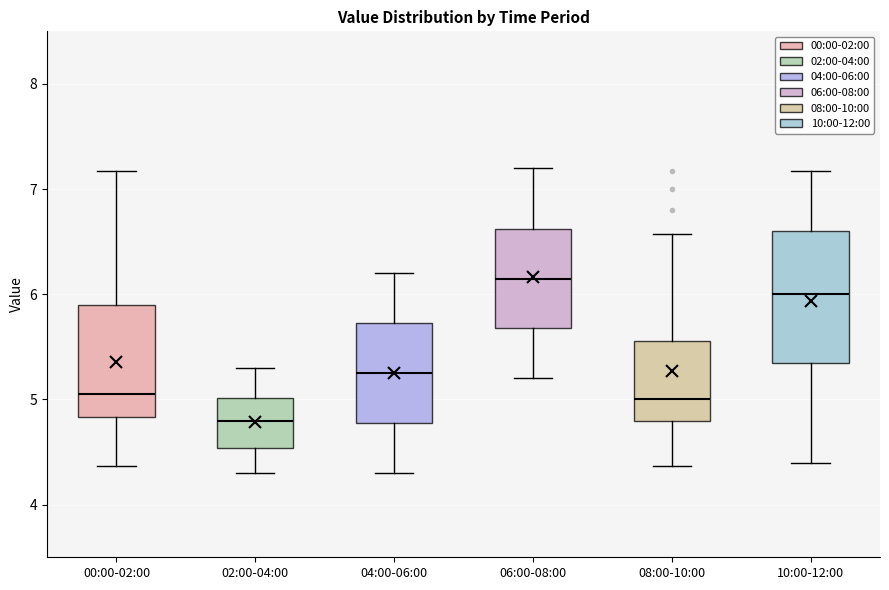

Which box is the tallest, from its lower edge to its upper edge?

10:00-12:00